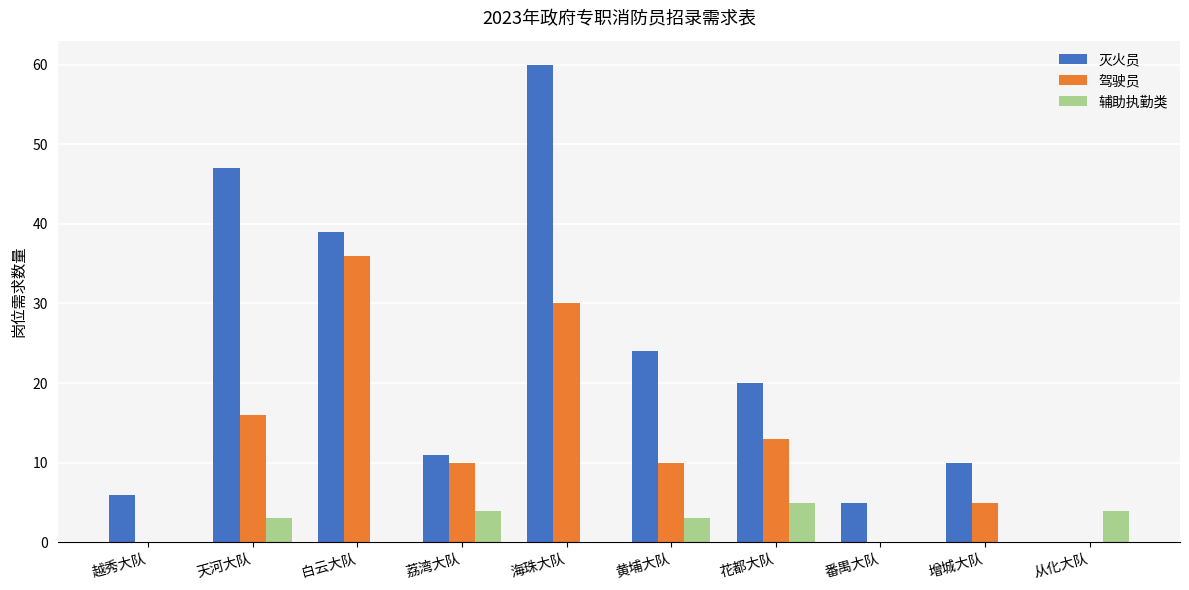

The 驾驶员 series shows 11 at 越秀大队. True or false?

False